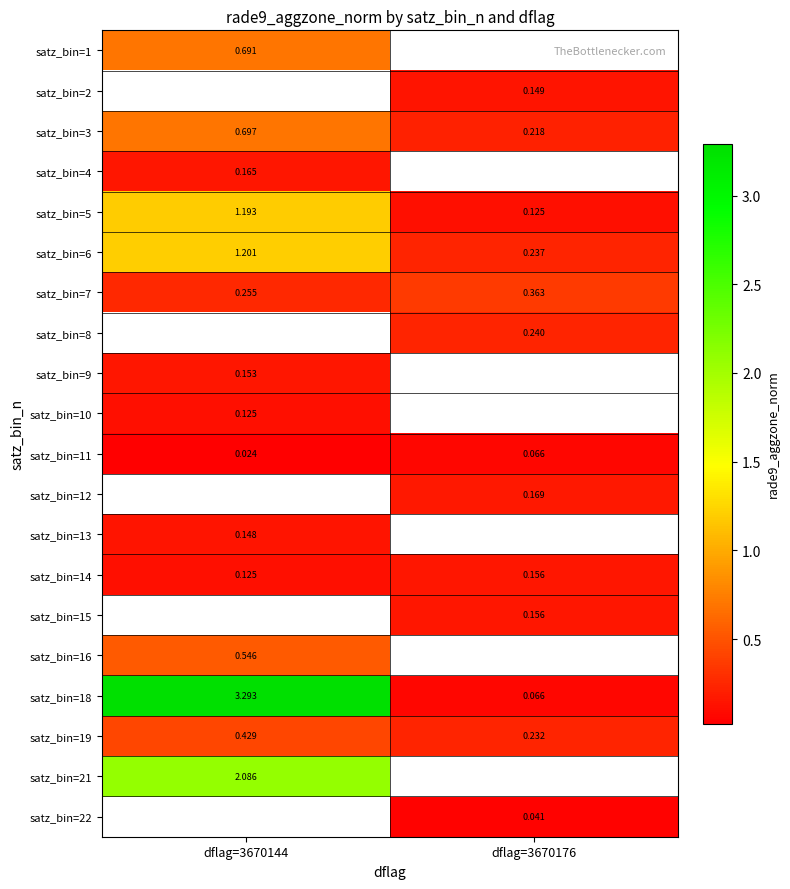

Is the value of satz_bin=16 at dflag=3670144 greater than the value of satz_bin=10 at dflag=3670144?

Yes